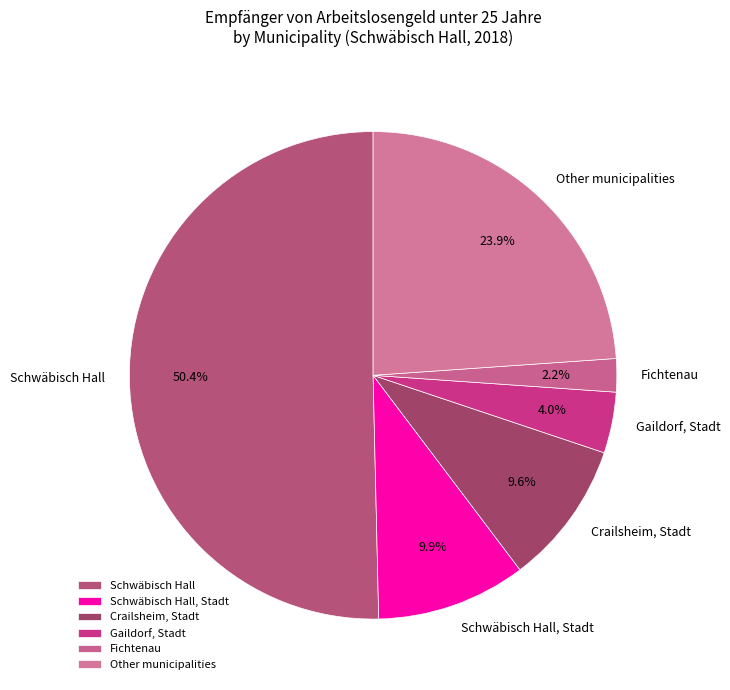

What is the majority slice?

Schwäbisch Hall